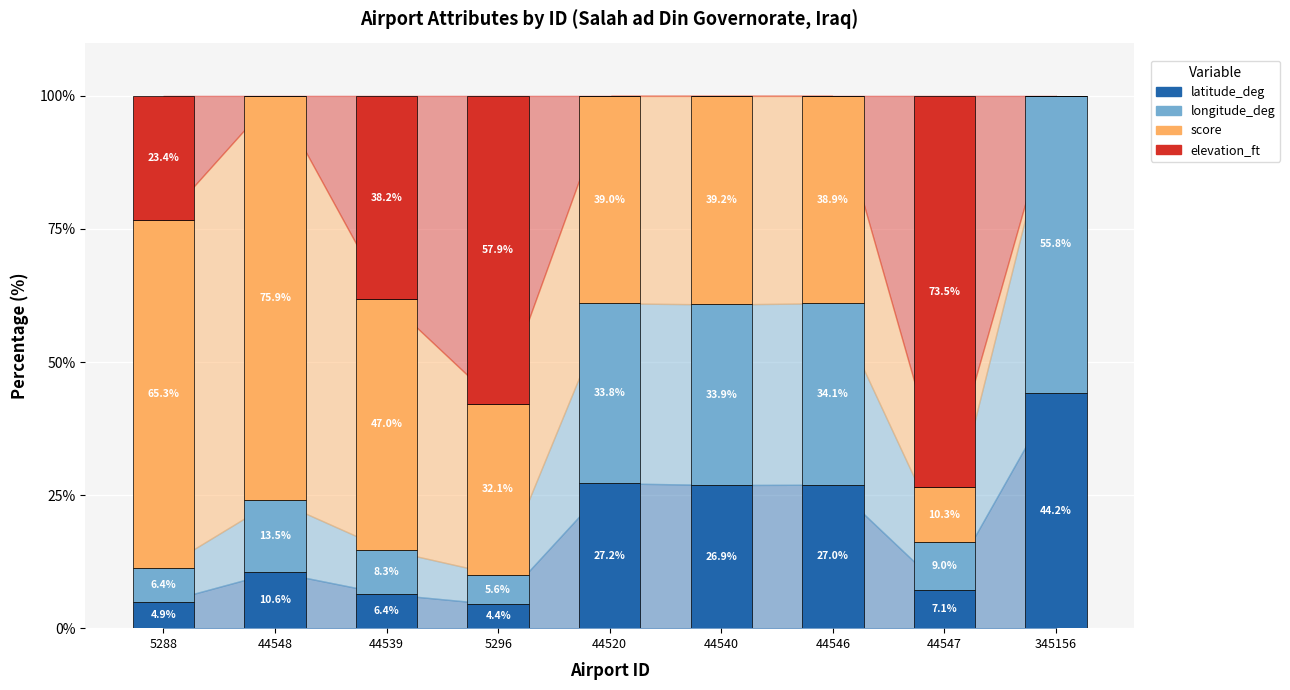

What is the highest value of the latitude_deg series?

44.2